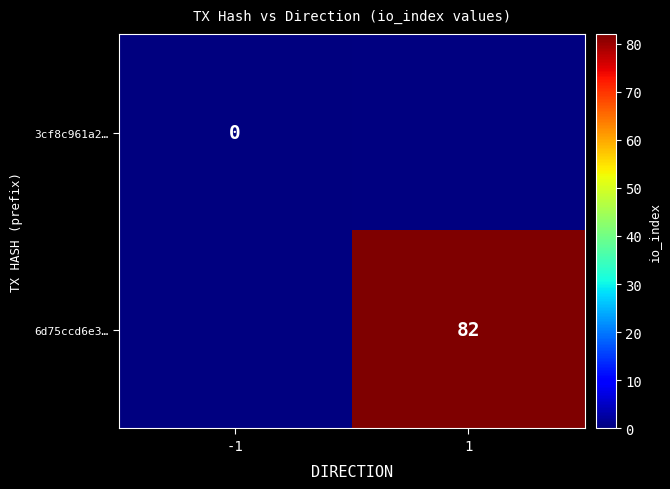

The 6d75ccd6e3… series shows 54 at 1. True or false?

False